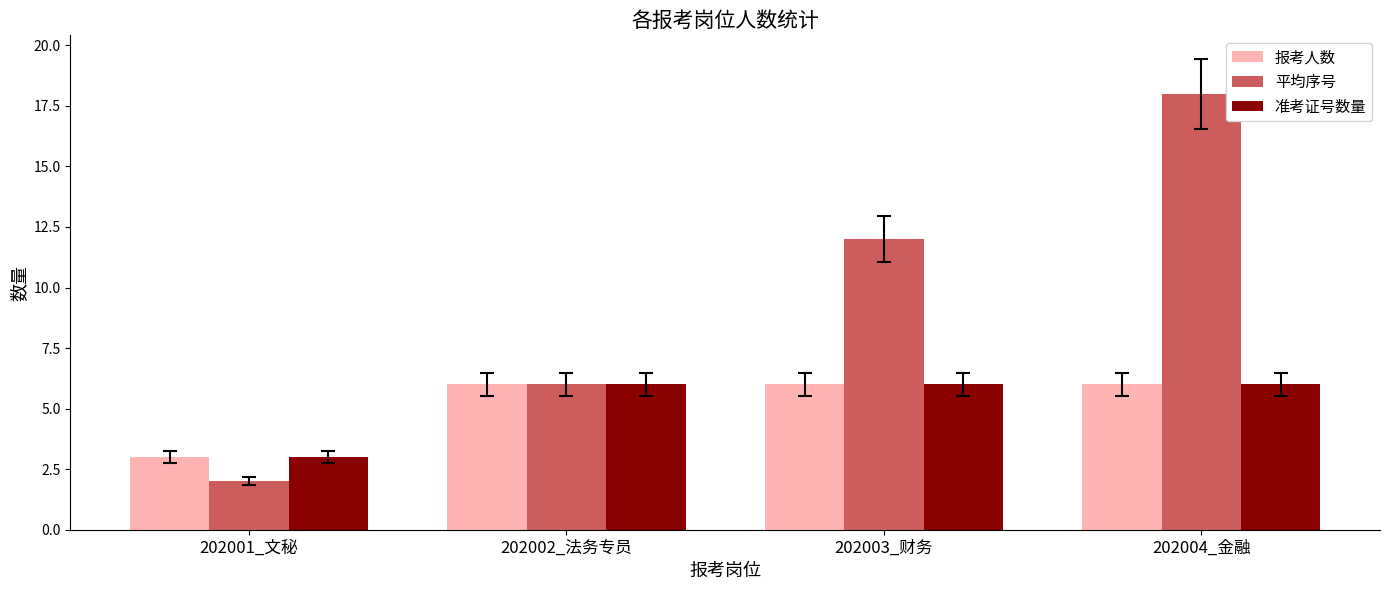

Is it true that 报考人数 equals 10 at 202004_金融?

False